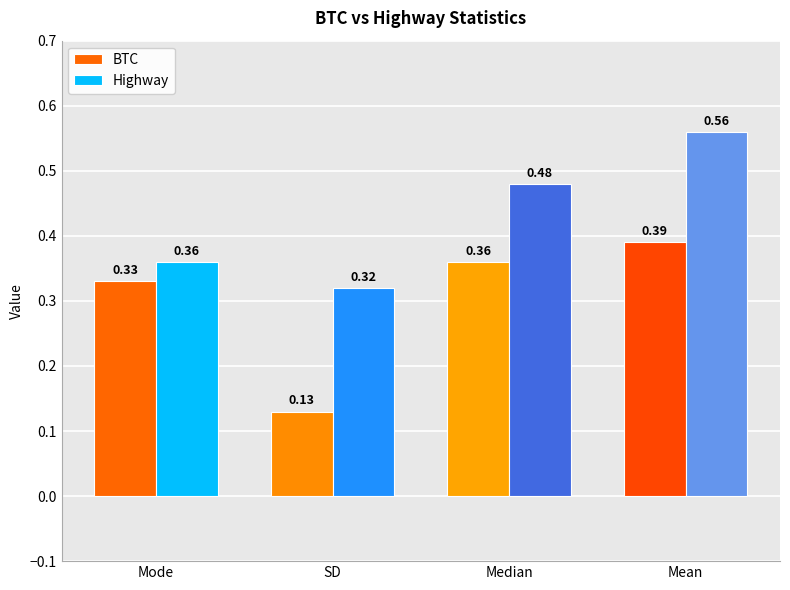

Which series has the largest total across all categories?

Highway